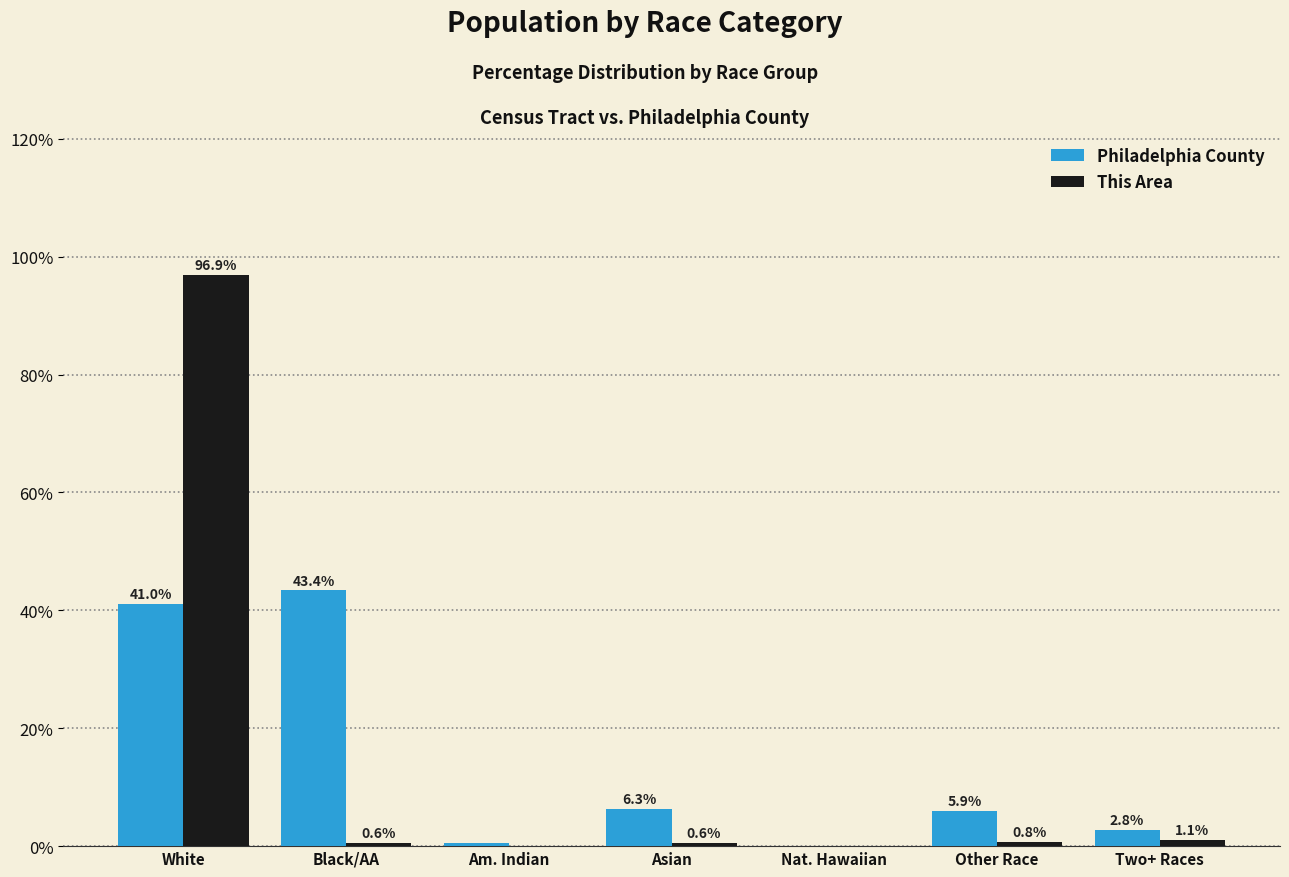

Is it true that Philadelphia County equals 41.0 at White?

True